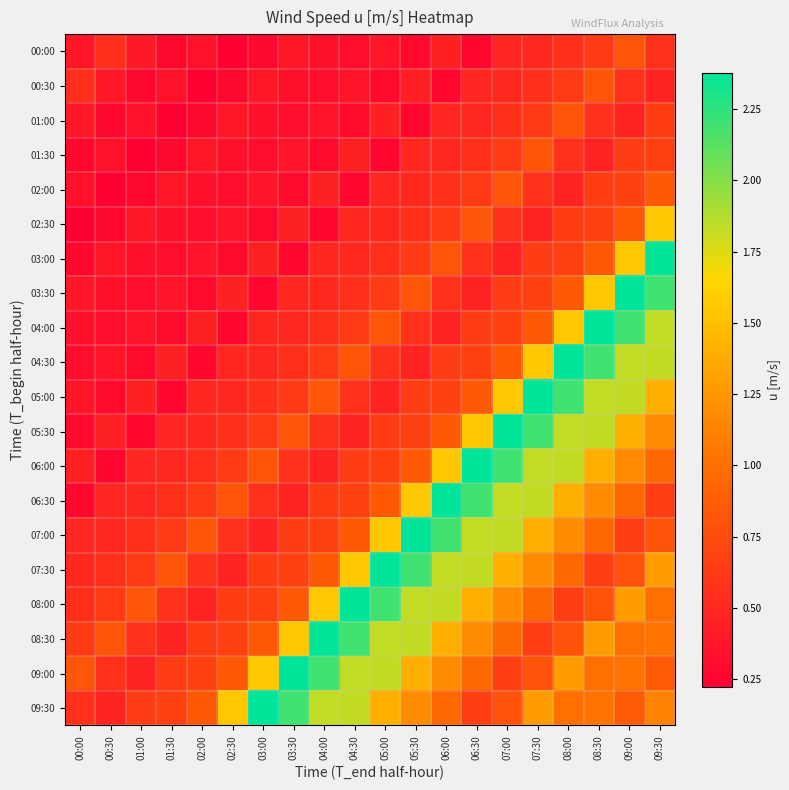

Count the number of data series in this chart.

20